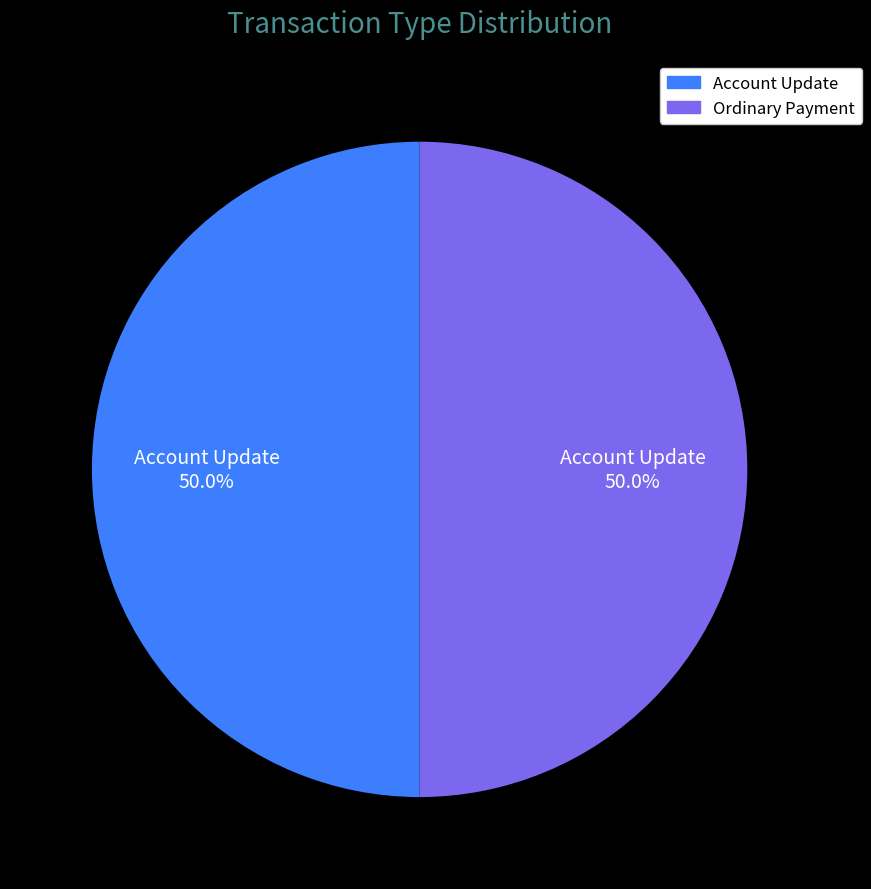

Do Account Update and Ordinary Payment together represent more than half of the pie?

Yes